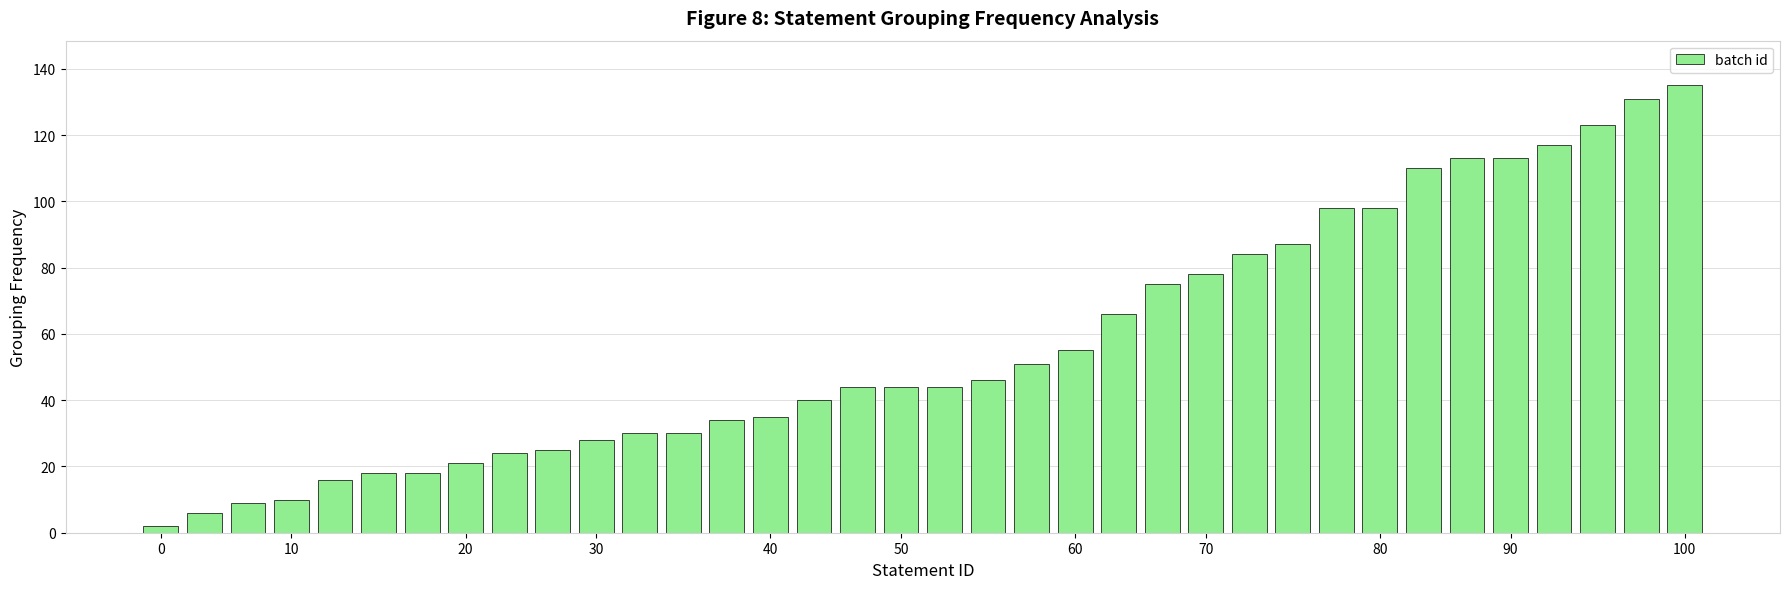

What is the average value?

57